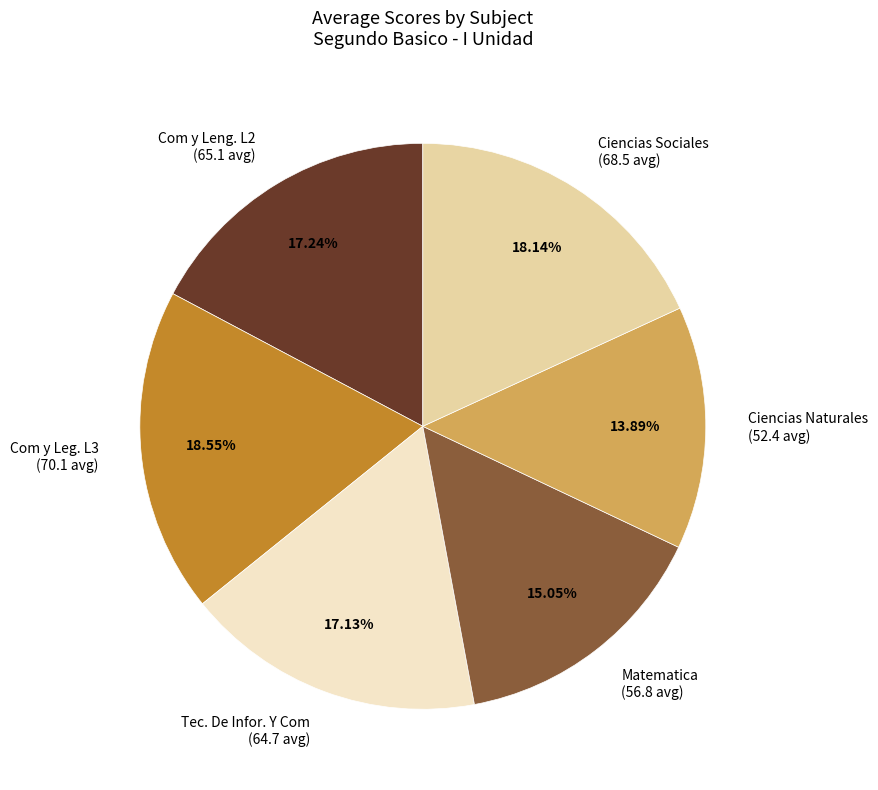

What is the ratio of the value at Ciencias Sociales (68.5 avg) to the value at Tec. De Infor. Y Com (64.7 avg)?

1.1